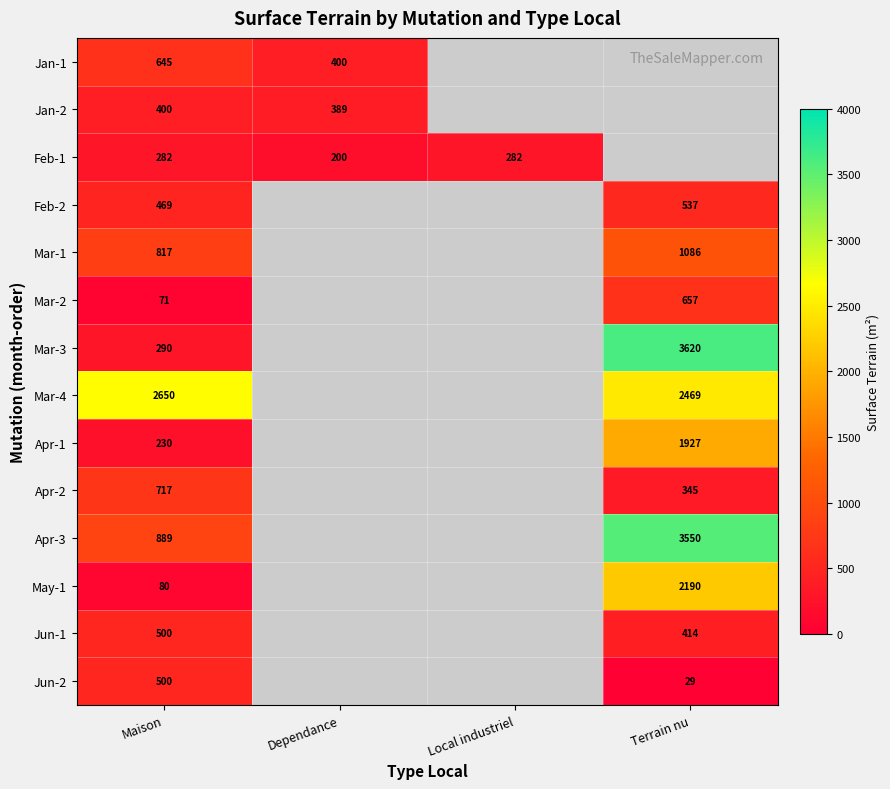

How many series are shown in this chart?

14